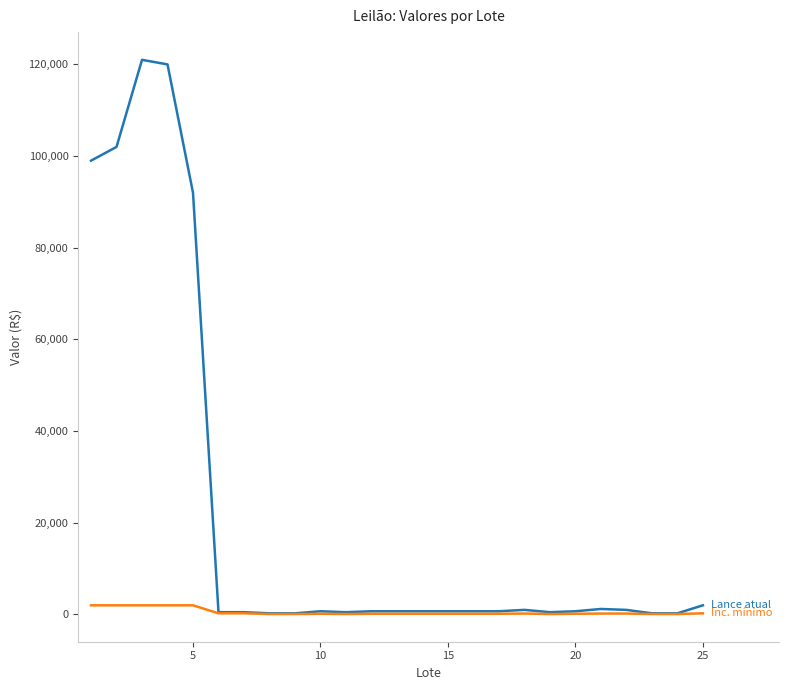

What is the greatest value displayed?

121000